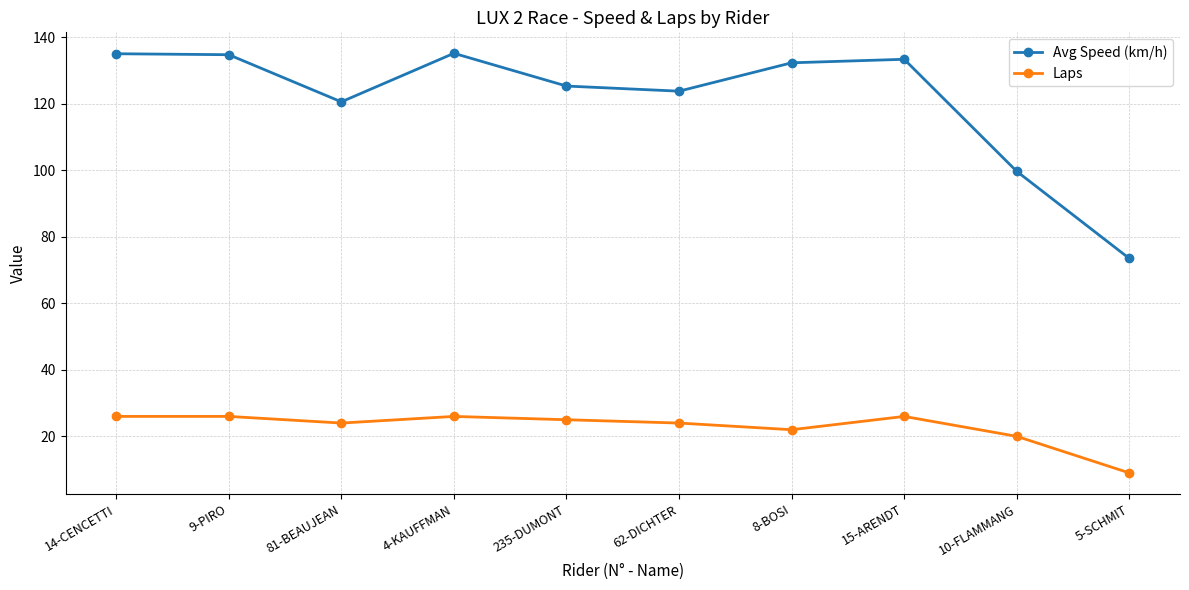

True or false: Avg Speed (km/h) and Laps intersect in this chart.

False